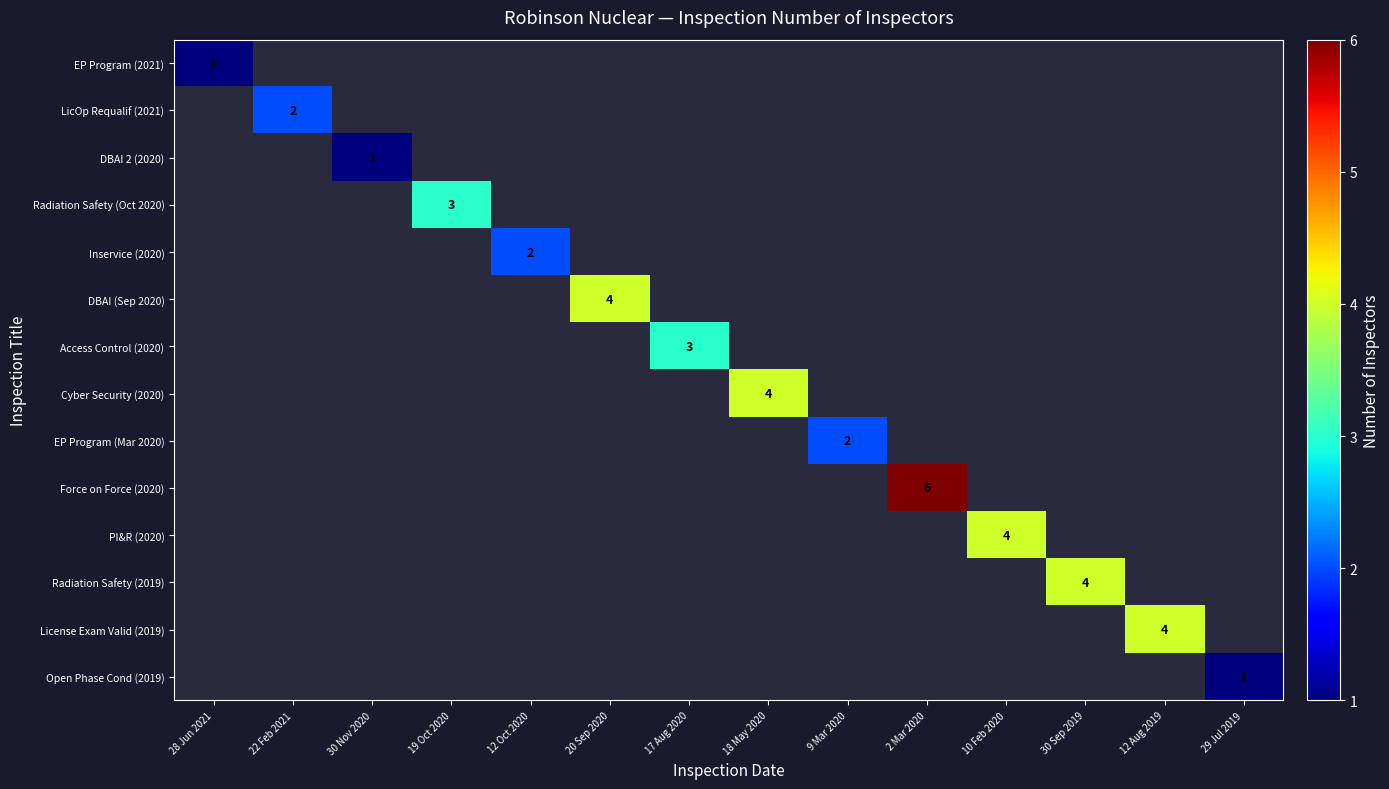

The value of PI&R (2020) at 10 Feb 2020 is 1. True or false?

False